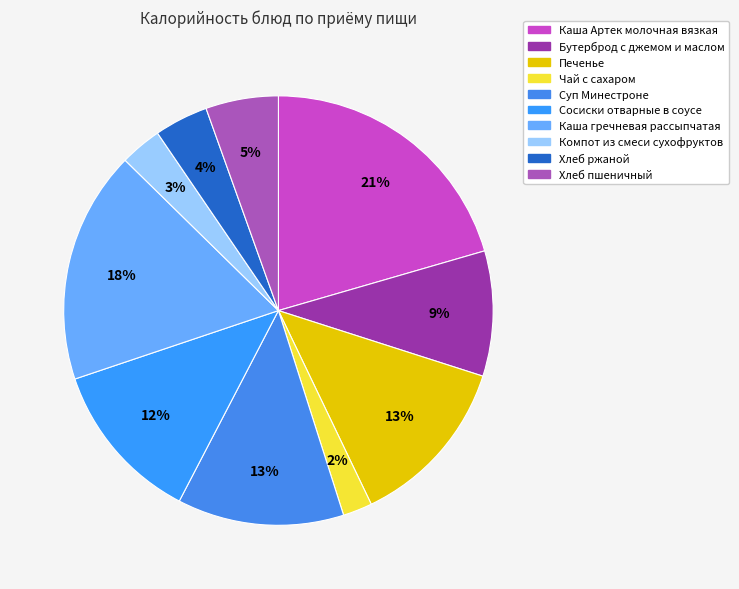

How many segments does this pie chart have?

10